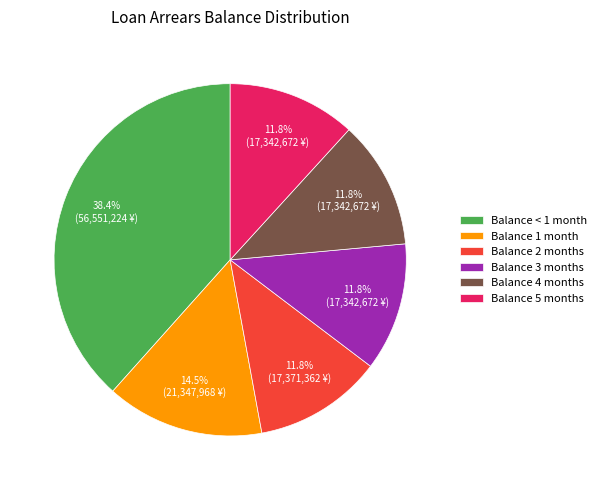

What is the ratio of the value at Balance < 1 month to the value at Balance 5 months?

3.3